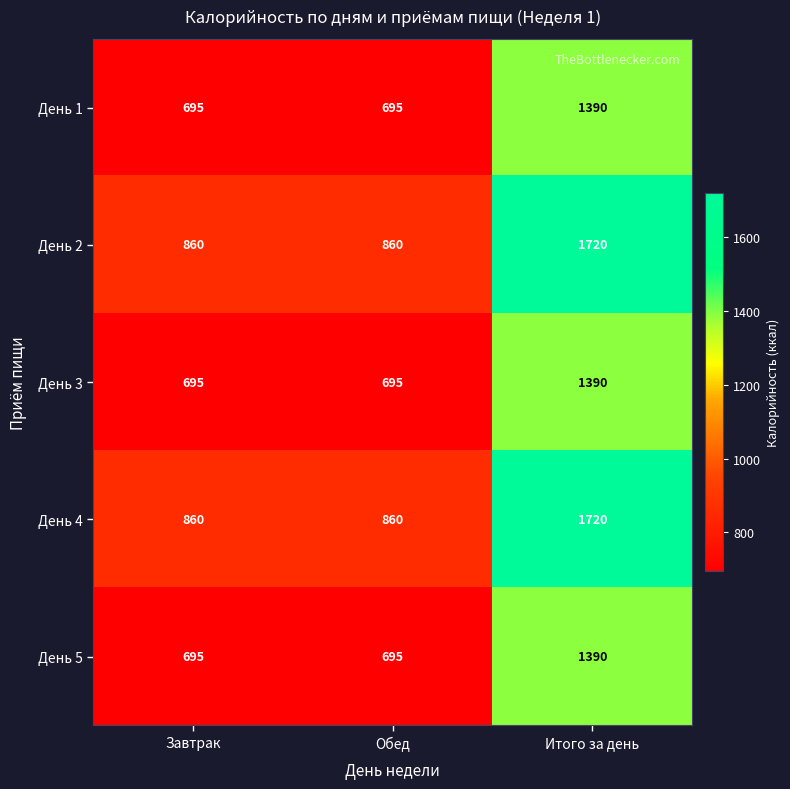

How many День 3 values are between 695 and 1390?

3